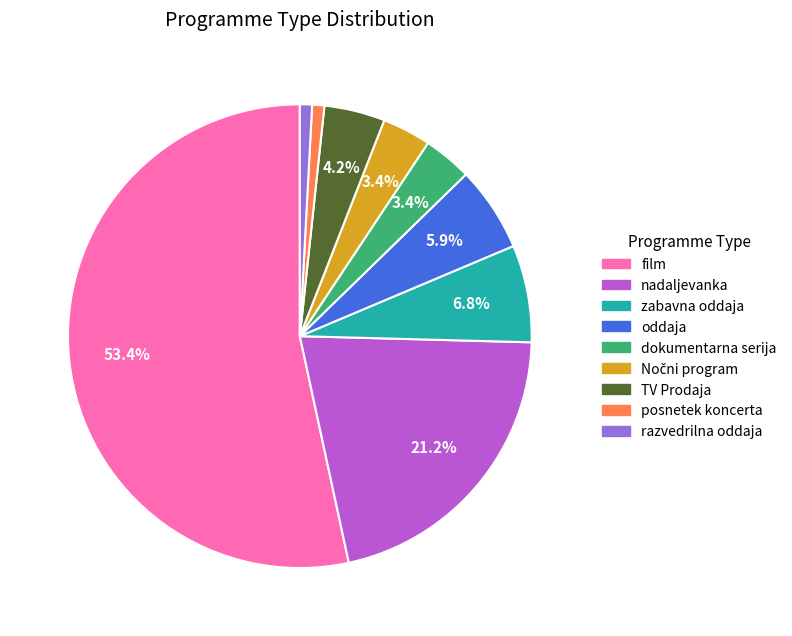

Count the number of slices in the pie.

9